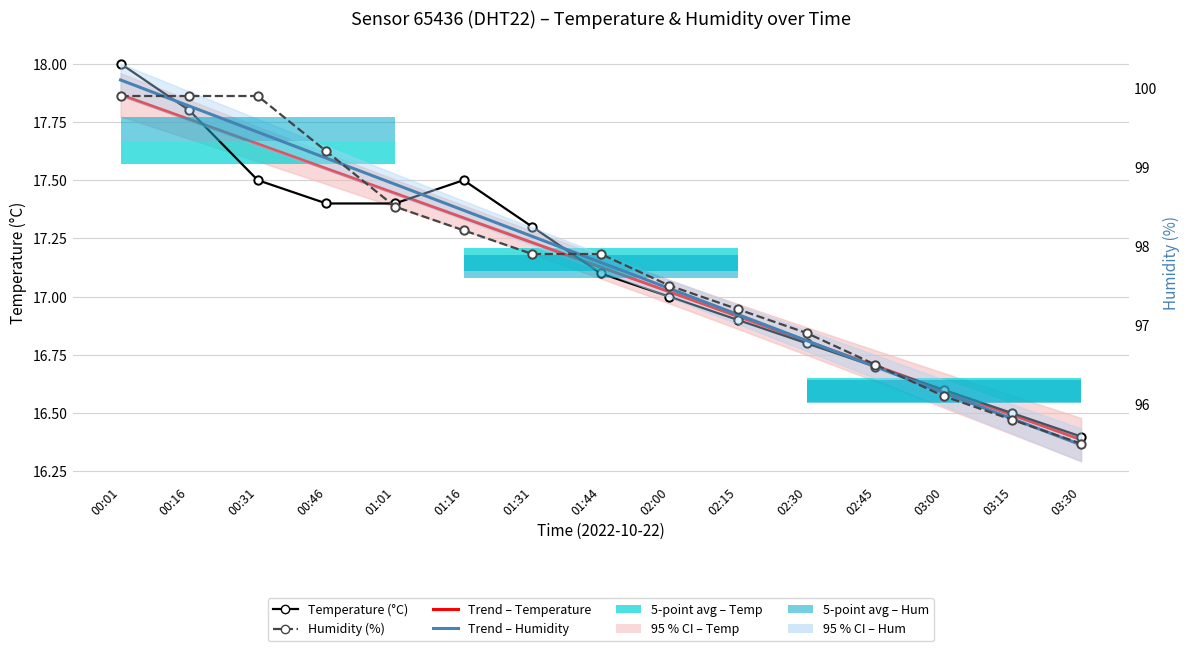

How many intersections are there between Trend – Humidity (p<0.05) and Humidity (%)?

5